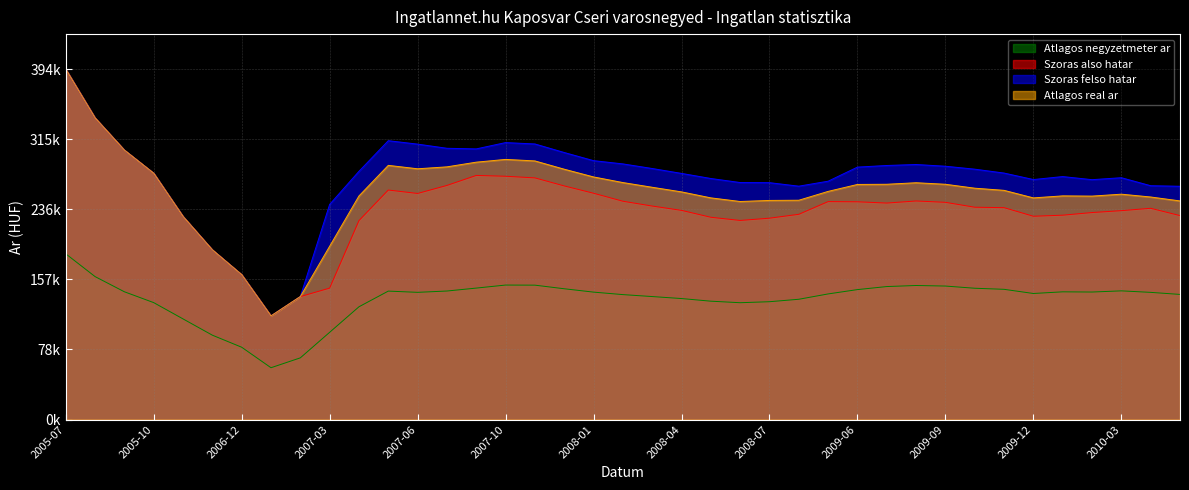

Is it true that Atlagos real ar equals 256952 at 2009-05?

True